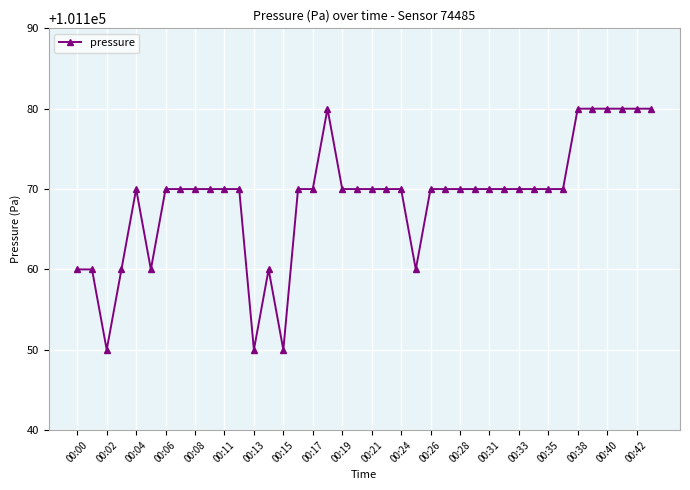

How many distinct data groups are displayed?

1